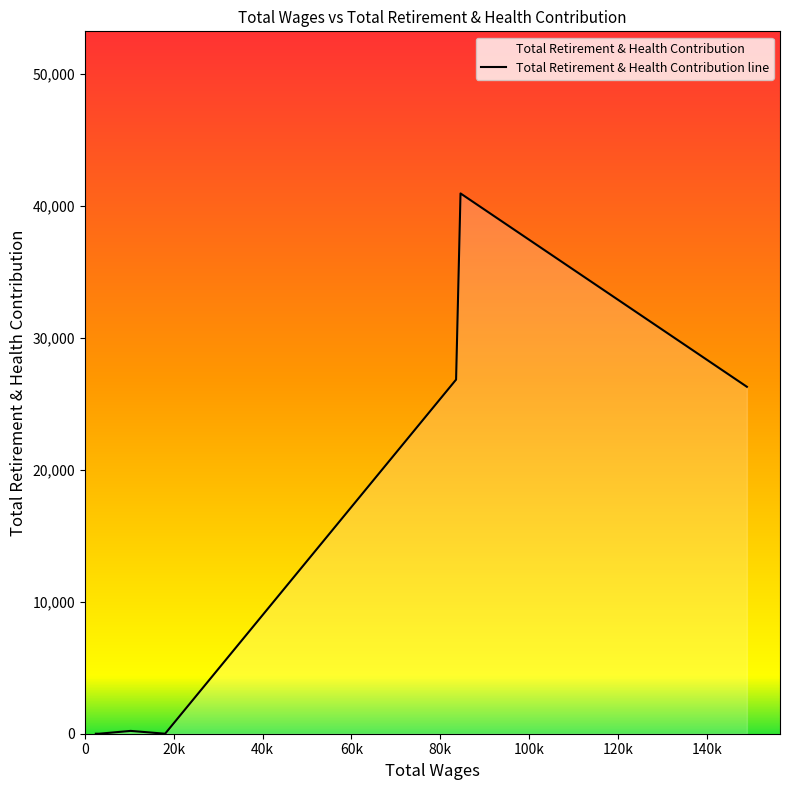

Does the chart have visible grid lines?

No